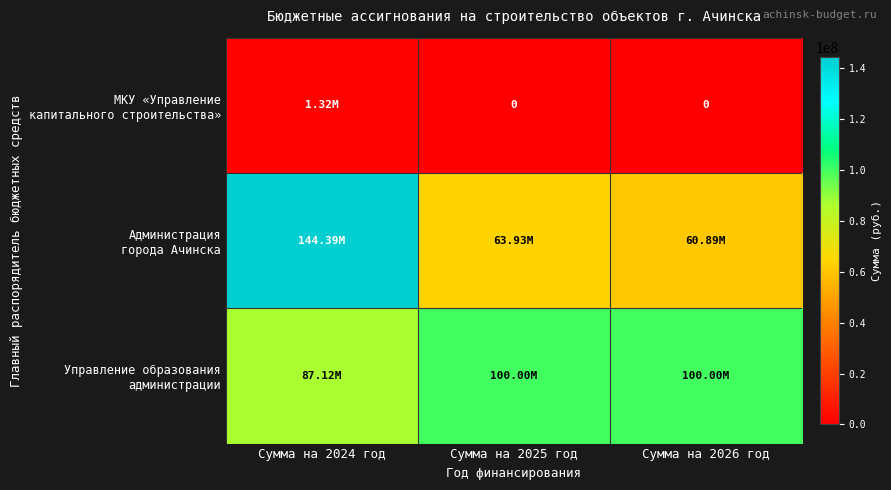

Which series has the widest spread of values?

Администрация города Ачинска